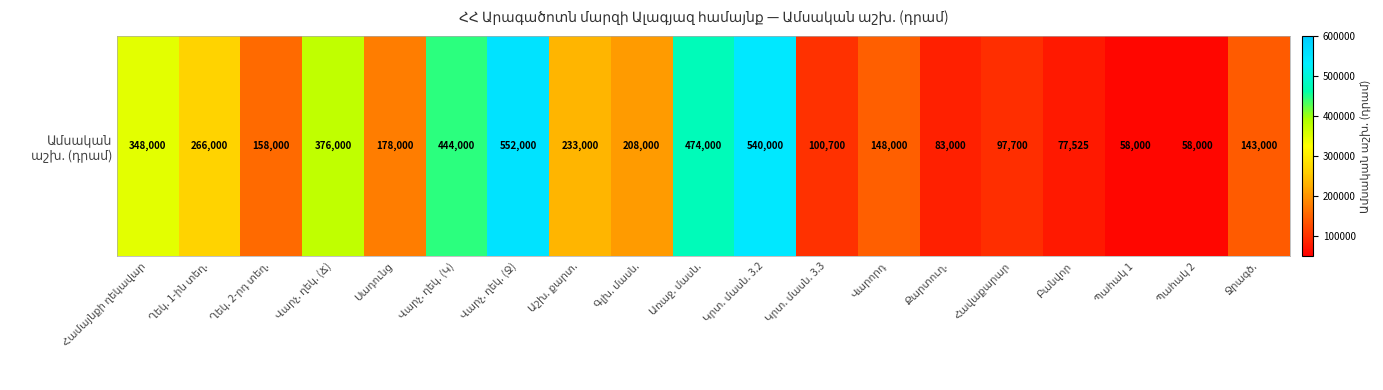

Between Գլխ. մասն. and Ջրագծ., which is larger?

Գլխ. մասն.